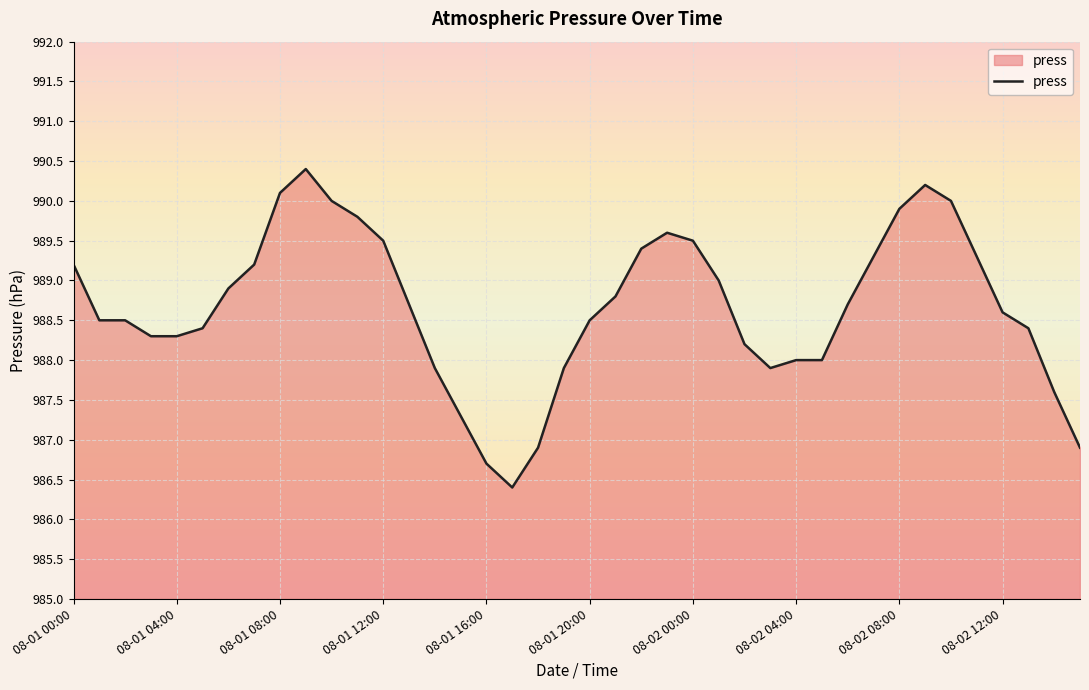

What is the greatest value displayed?

990.4